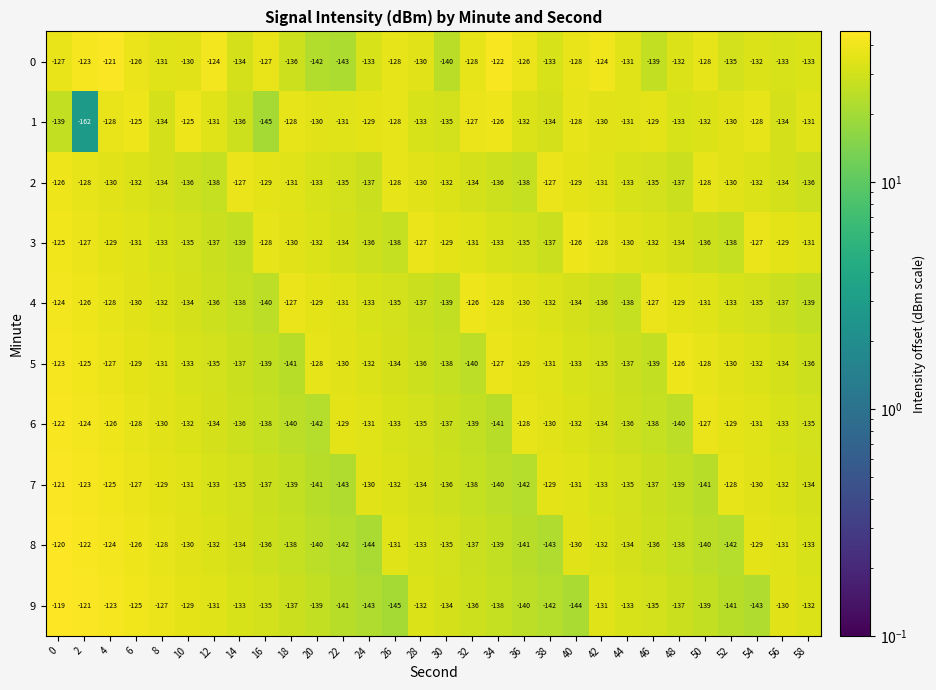

Where is 3 nearest to the value -132?

20